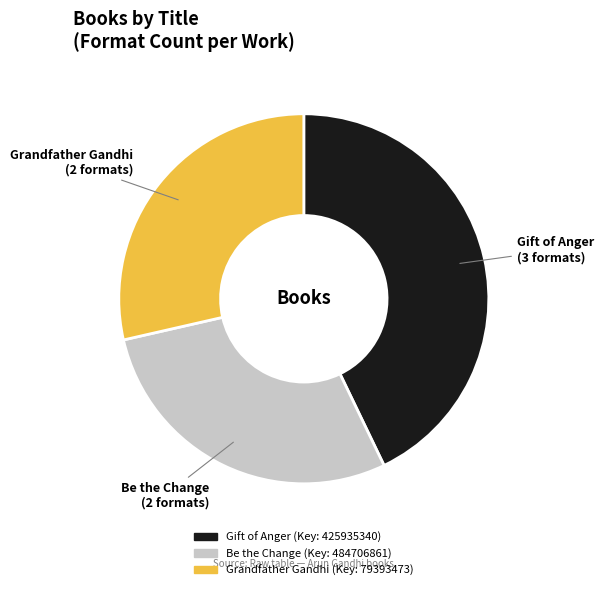

How many segments does this pie chart have?

3